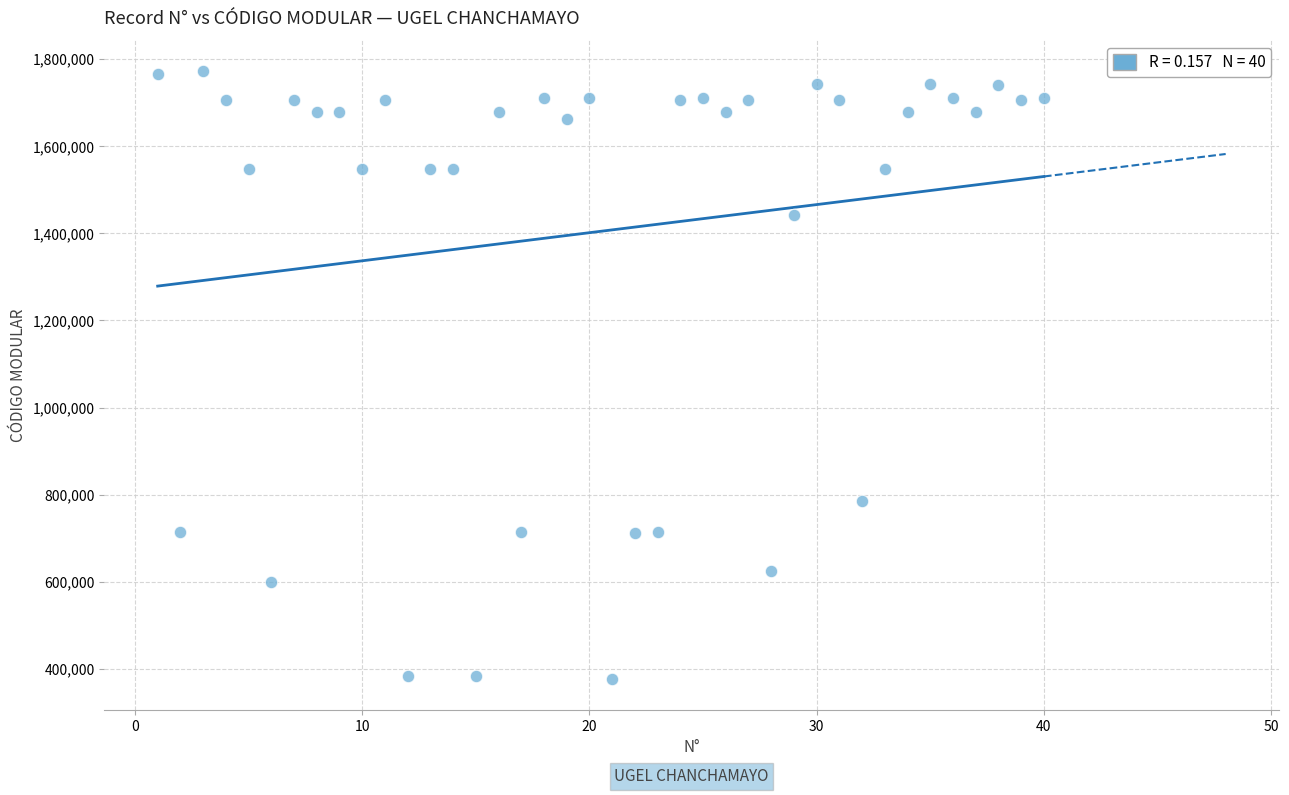

What is the range of X values (max minus min)?

39